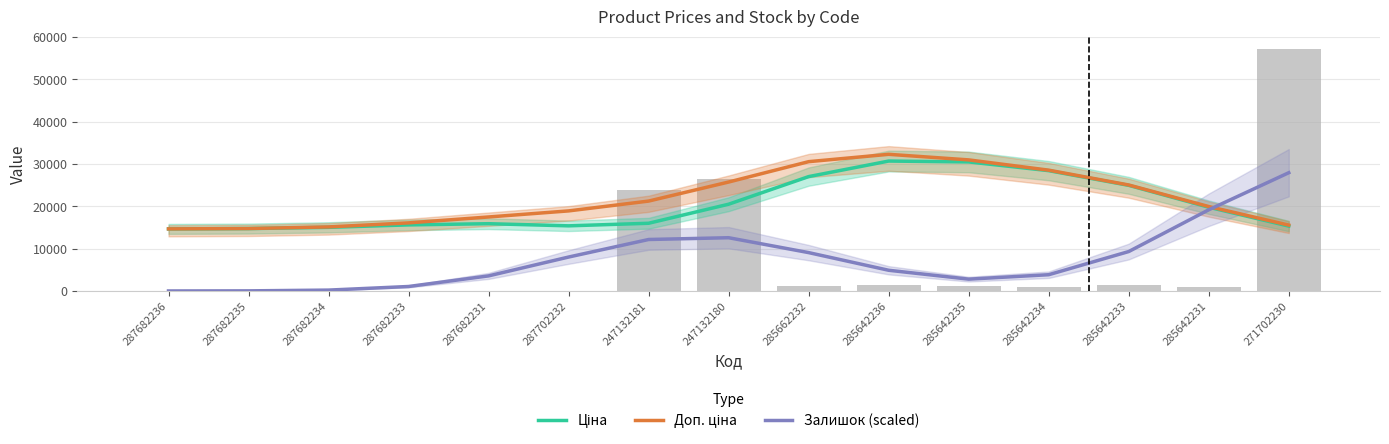

Reading right to left, what are all the values shown in this chart?

Ціна: 15330.1	19789.5	24957.8	28427.8	30489.4	30696.1	27024.0	20499.2	15997.7	15389.8	15894.2	15610.5	15038.1	14741.0	14664.1
Доп. ціна: 15558.3	19944.0	25039.2	28543.0	30970.6	32287.3	30551.6	25740.8	21239.3	18917.3	17484.8	16087.6	15132.5	14753.3	14665.1
Залишок (scaled): 27942.4	19180.4	9316.3	3841.9	2795.0	4892.5	9063.7	12582.3	12162.7	8017.1	3564.3	1058.5	208.0	26.8	2.1